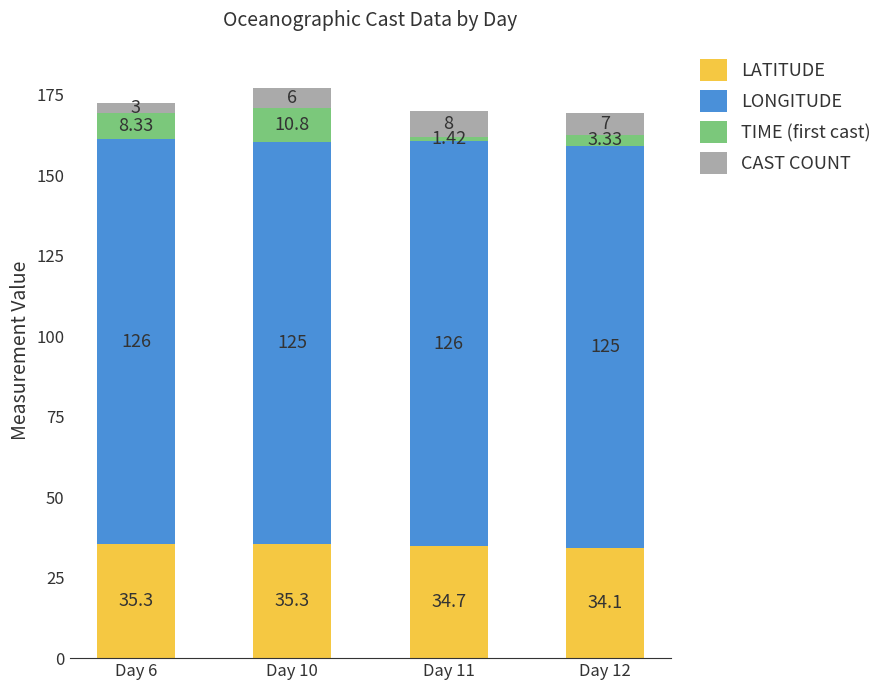

At which category is the sum across all series the highest?

Day 10